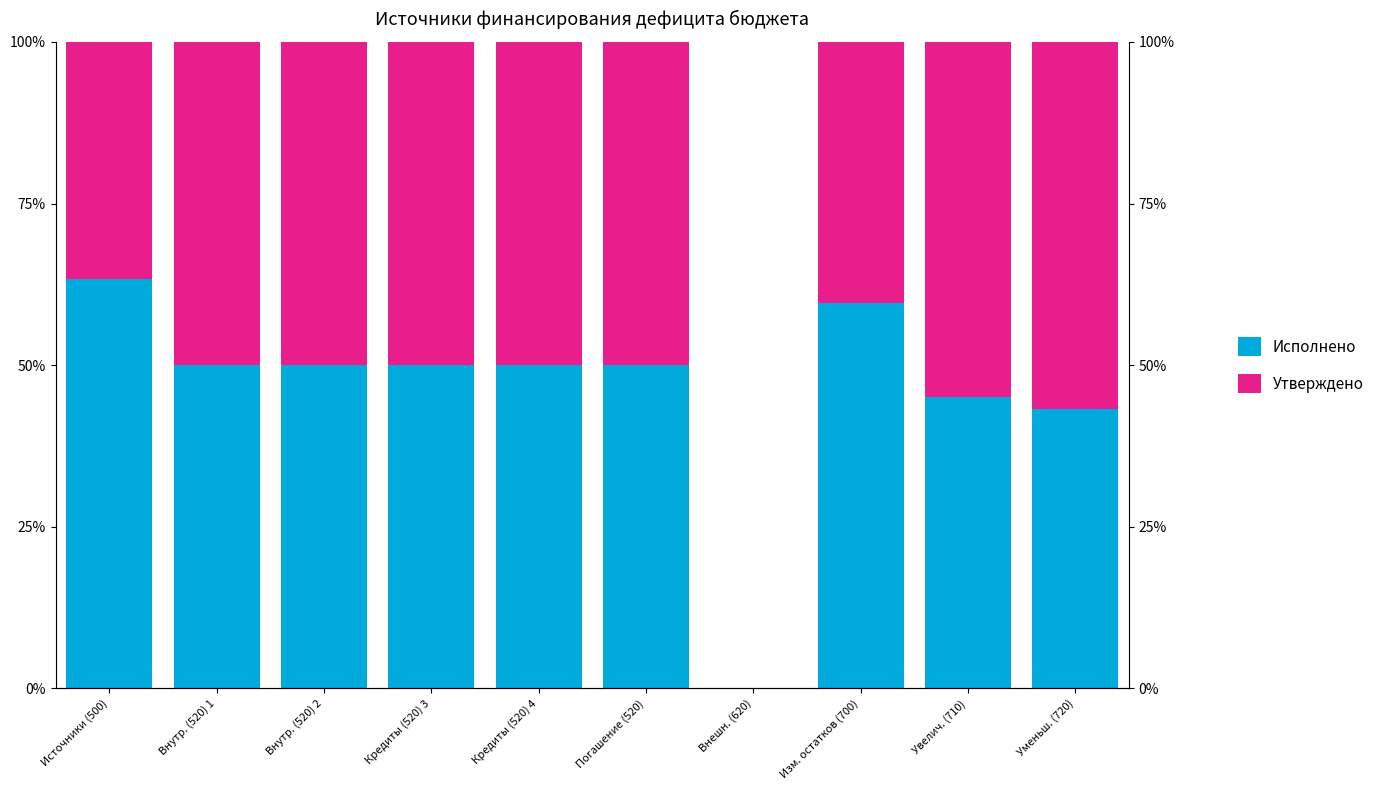

List the series in order of their overall mean, lowest first.

Утверждено, Исполнено